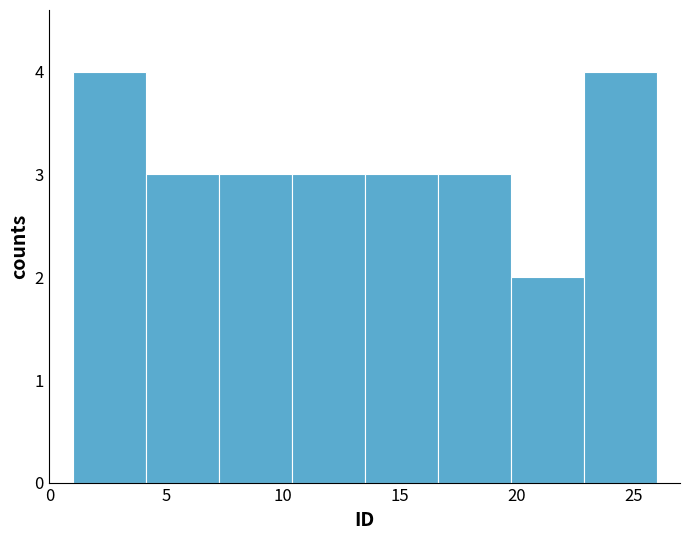

Reading left to right, transcribe this chart: for each bar, give the range it covers on the x-axis and its height. Neither the bar edges nor the heights are printed on the chart, so give them approximately, as read against the axes.

1.0 to 4.0: 4
4.0 to 7.5: 3
7.5 to 10.5: 3
10.5 to 13.5: 3
13.5 to 16.5: 3
16.5 to 20.0: 3
20.0 to 23.0: 2
23.0 to 26.0: 4